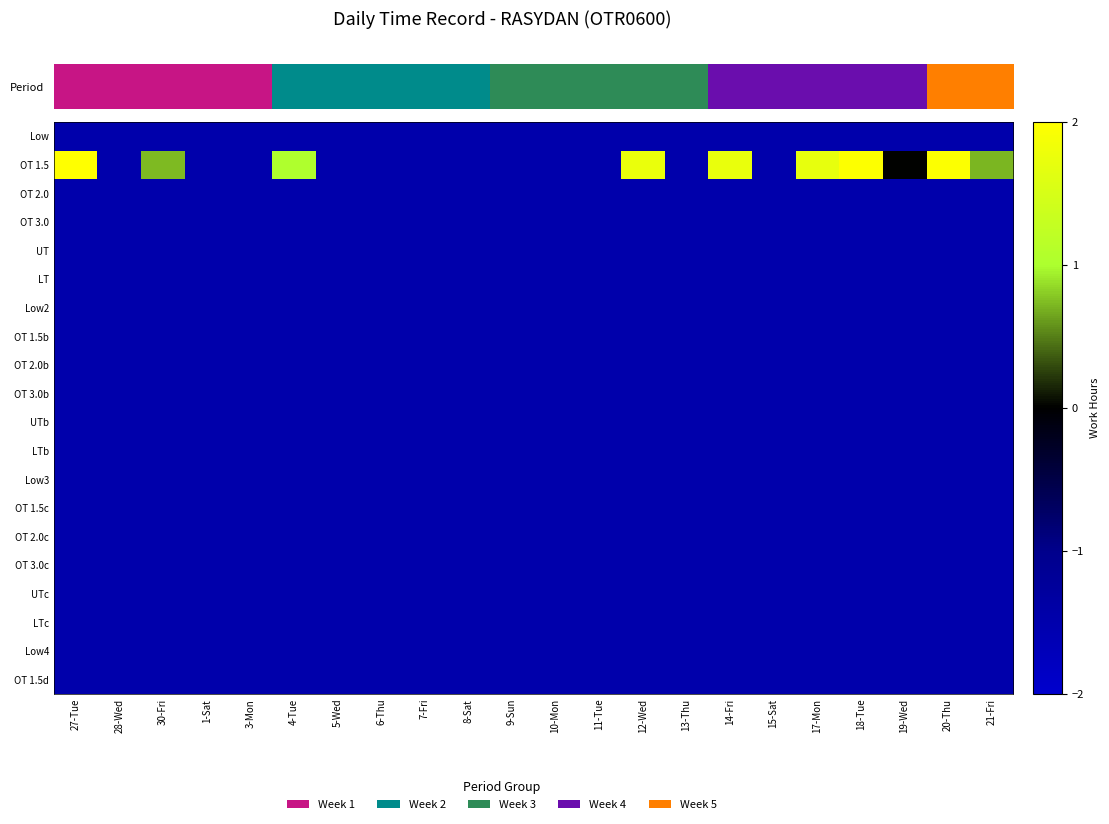

Which series has the widest spread of values?

OT 1.5